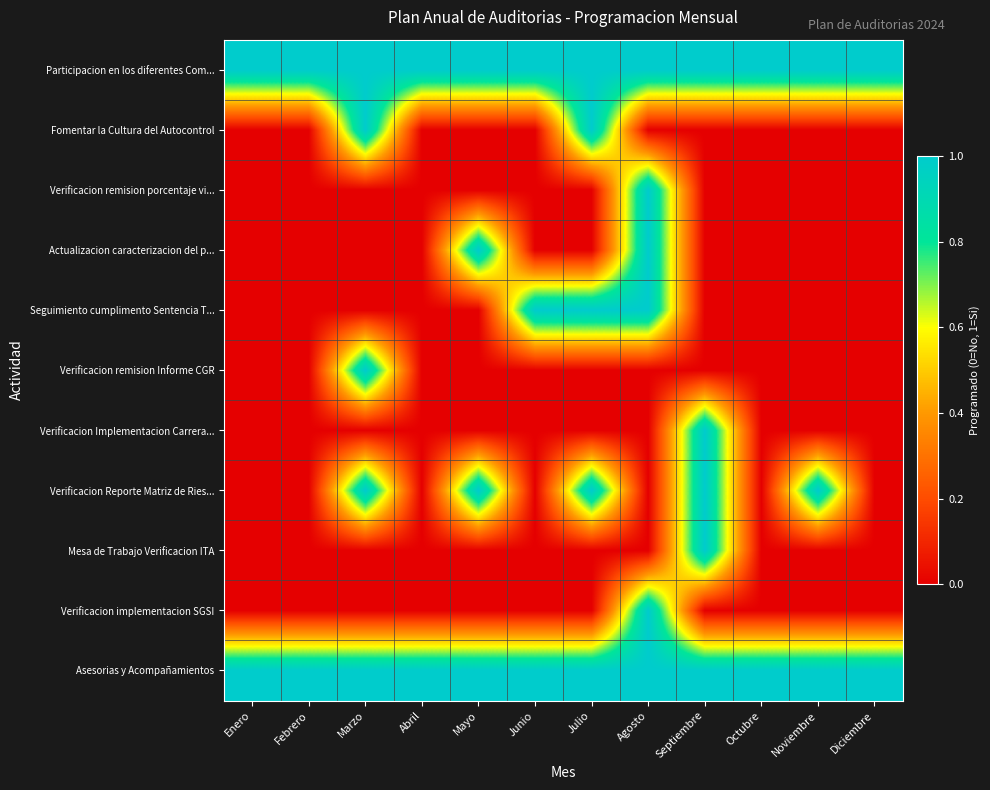

Reading left to right, what are all the values shown in this chart?

Participacion en los diferentes Com...: Enero=1	Febrero=1	Marzo=1	Abril=1	Mayo=1	Junio=1	Julio=1	Agosto=1	Septiembre=1	Octubre=1	Noviembre=1	Diciembre=1
Fomentar la Cultura del Autocontrol: Enero=0	Febrero=0	Marzo=1	Abril=0	Mayo=0	Junio=0	Julio=1	Agosto=0	Septiembre=0	Octubre=0	Noviembre=0	Diciembre=0
Verificacion remision porcentaje vi...: Enero=0	Febrero=0	Marzo=0	Abril=0	Mayo=0	Junio=0	Julio=0	Agosto=1	Septiembre=0	Octubre=0	Noviembre=0	Diciembre=0
Actualizacion caracterizacion del p...: Enero=0	Febrero=0	Marzo=0	Abril=0	Mayo=1	Junio=0	Julio=0	Agosto=1	Septiembre=0	Octubre=0	Noviembre=0	Diciembre=0
Seguimiento cumplimento Sentencia T...: Enero=0	Febrero=0	Marzo=0	Abril=0	Mayo=0	Junio=1	Julio=1	Agosto=1	Septiembre=0	Octubre=0	Noviembre=0	Diciembre=0
Verificacion remision Informe CGR: Enero=0	Febrero=0	Marzo=1	Abril=0	Mayo=0	Junio=0	Julio=0	Agosto=0	Septiembre=0	Octubre=0	Noviembre=0	Diciembre=0
Verificacion Implementacion Carrera...: Enero=0	Febrero=0	Marzo=0	Abril=0	Mayo=0	Junio=0	Julio=0	Agosto=0	Septiembre=1	Octubre=0	Noviembre=0	Diciembre=0
Verificacion Reporte Matriz de Ries...: Enero=0	Febrero=0	Marzo=1	Abril=0	Mayo=1	Junio=0	Julio=1	Agosto=0	Septiembre=1	Octubre=0	Noviembre=1	Diciembre=0
Mesa de Trabajo Verificacion ITA: Enero=0	Febrero=0	Marzo=0	Abril=0	Mayo=0	Junio=0	Julio=0	Agosto=0	Septiembre=1	Octubre=0	Noviembre=0	Diciembre=0
Verificacion implementacion SGSI: Enero=0	Febrero=0	Marzo=0	Abril=0	Mayo=0	Junio=0	Julio=0	Agosto=1	Septiembre=0	Octubre=0	Noviembre=0	Diciembre=0
Asesorias y Acompañamientos: Enero=1	Febrero=1	Marzo=1	Abril=1	Mayo=1	Junio=1	Julio=1	Agosto=1	Septiembre=1	Octubre=1	Noviembre=1	Diciembre=1